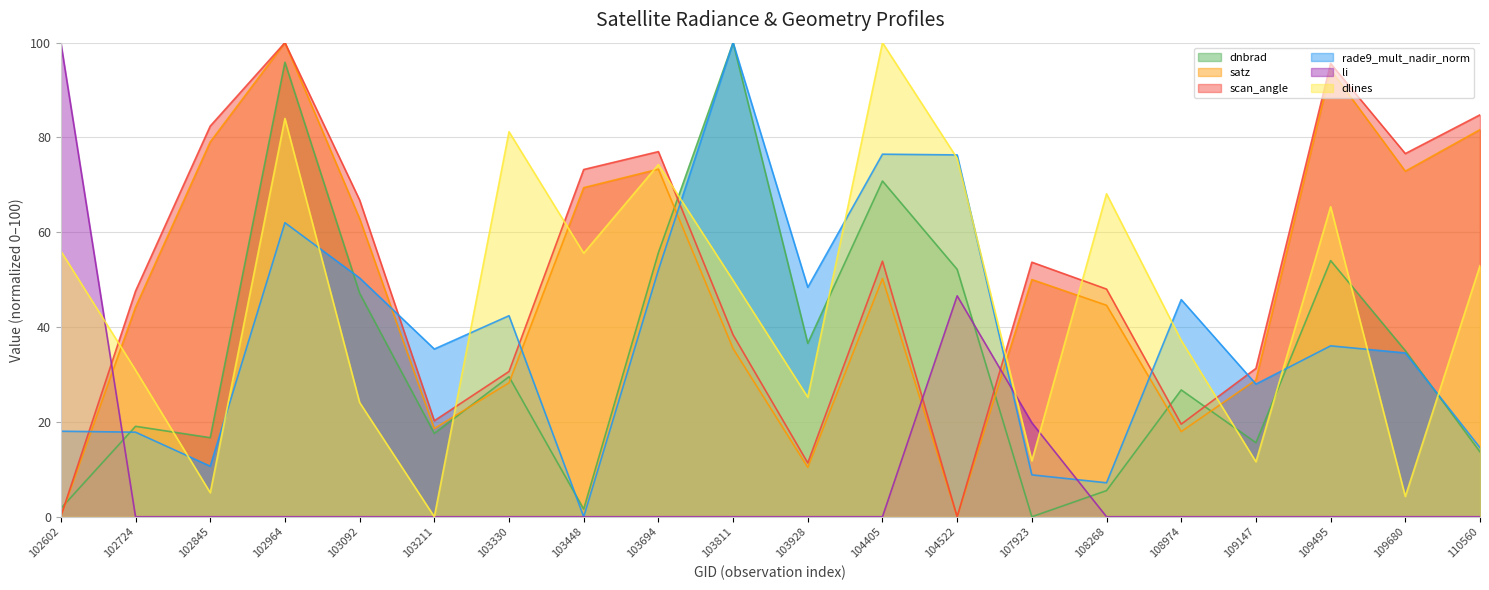

How many interior local valleys does the scan_angle series have?

5